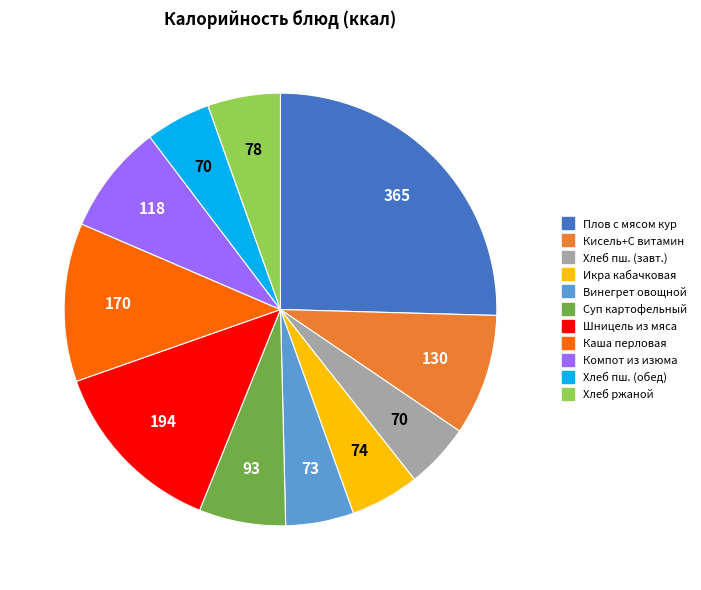

Is there a majority slice in this chart?

No